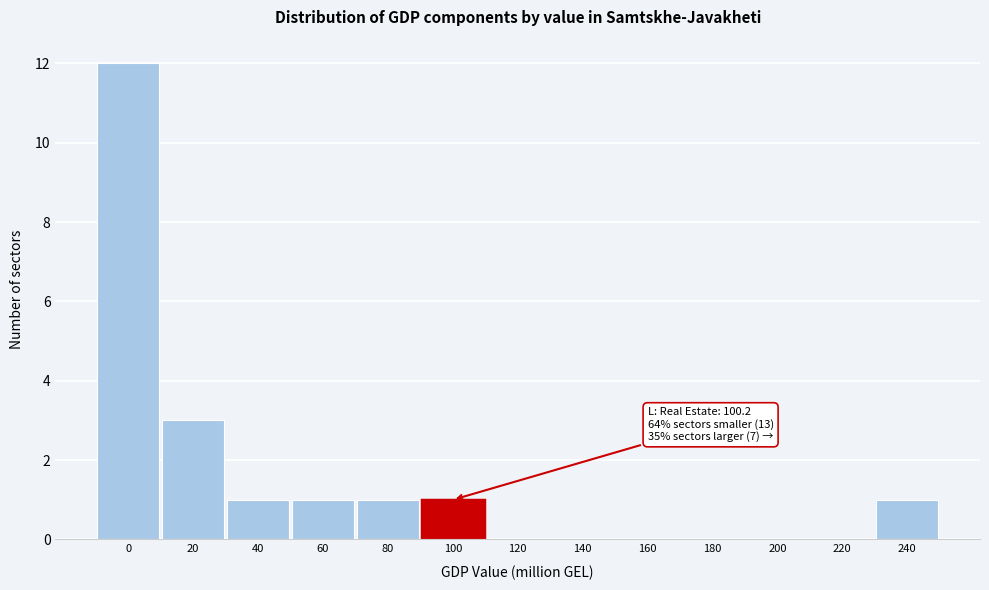

Reading left to right, what are all the values shown in this chart?

0=12	20=3	40=1	60=1	80=1	100=1	120=0	140=0	160=0	180=0	200=0	220=0	240=1